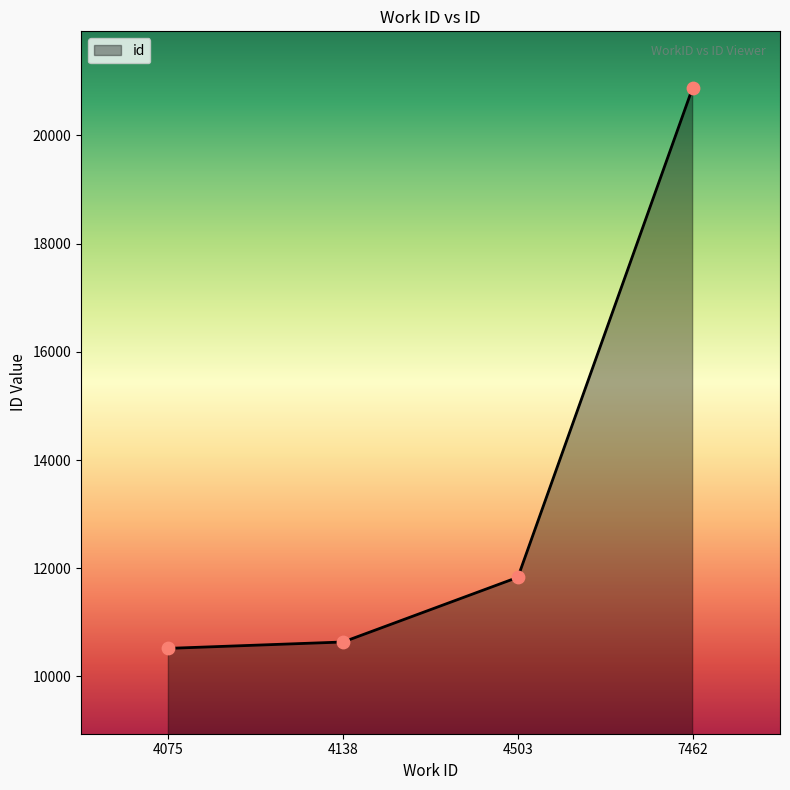

Which has a higher value, 4138 or 4075?

4138